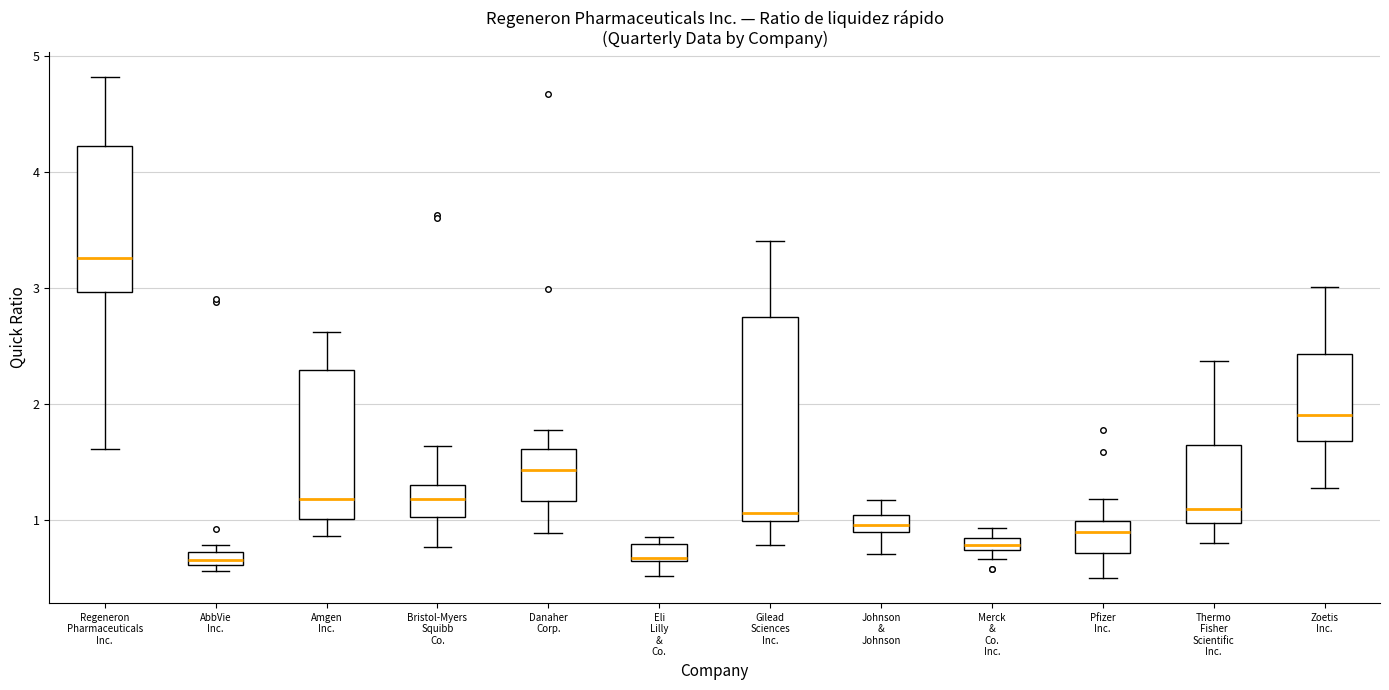

Where is the upper edge of the box for Amgen Inc. on the y-axis? The values are not printed on the chart, so give them approximately, as read against the axis.

2.3